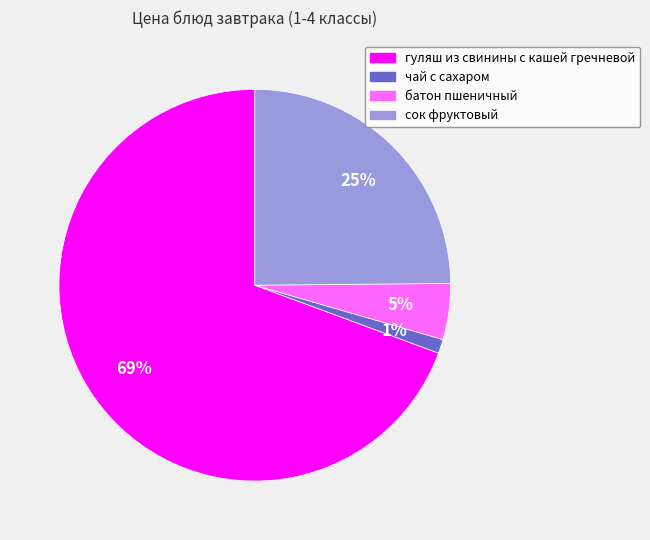

Which slice represents more than half of the pie?

гуляш из свинины с кашей гречневой